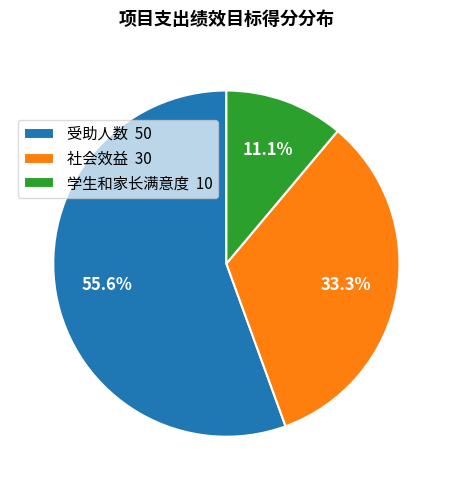

What is the smallest slice in the pie chart?

学生和家长满意度